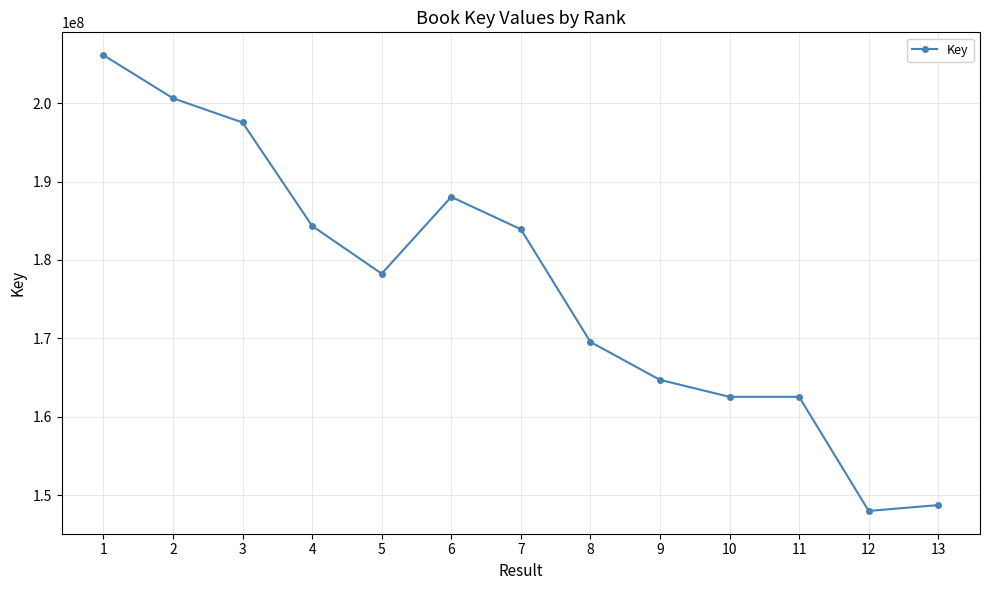

What is the value of the 1st point from the left?

206135105